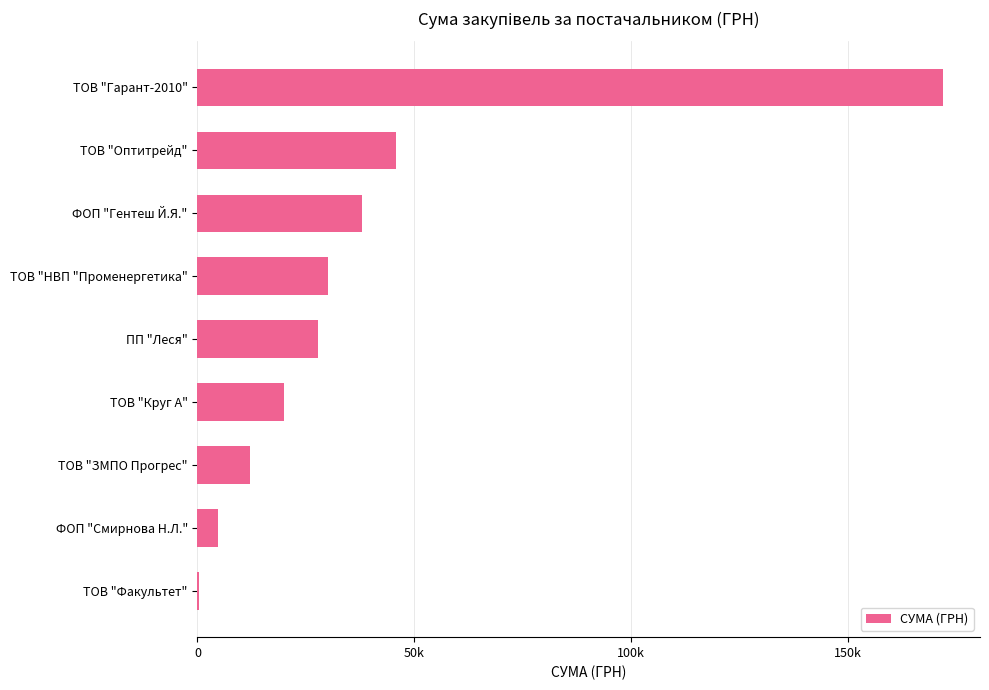

What is the difference between the maximum and minimum values?

171579.6